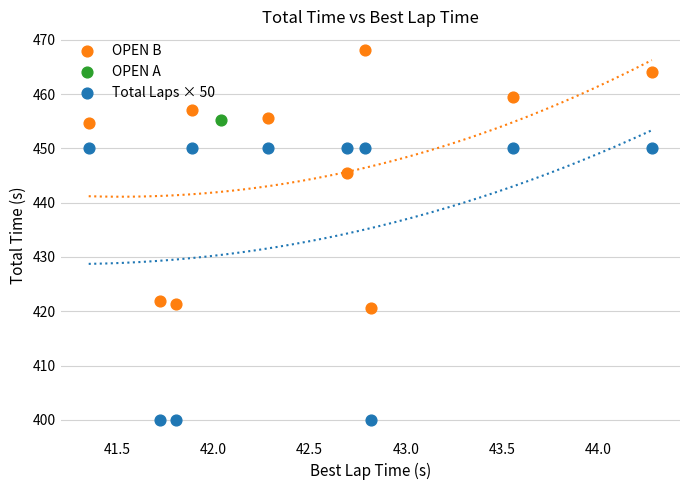

What are all the series names shown in the legend?

OPEN B, OPEN A, Total Laps × 50